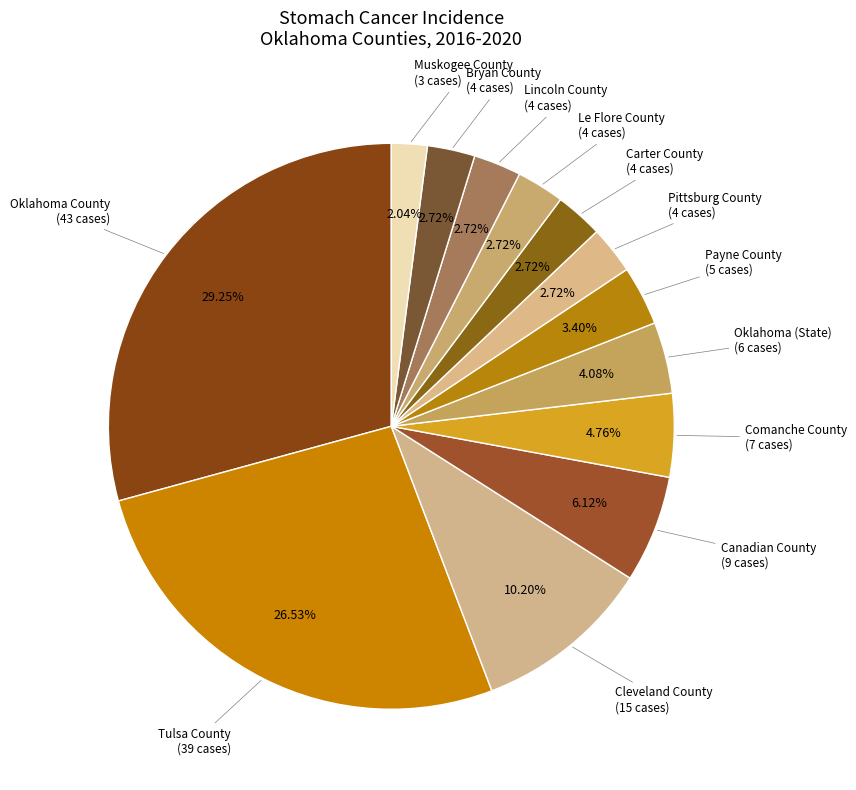

What is the largest slice in the pie chart?

Oklahoma County